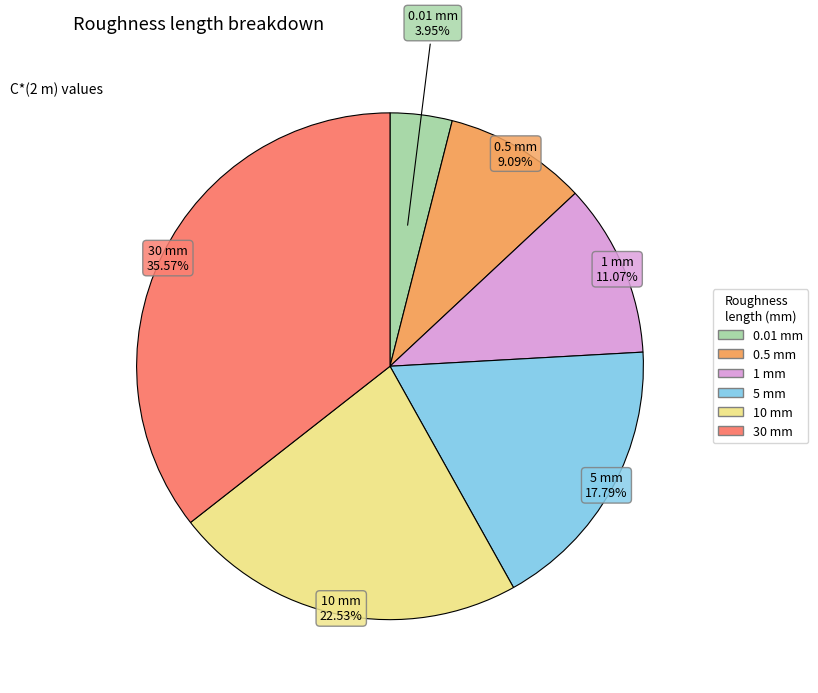

What is the smallest slice in the pie chart?

0.01